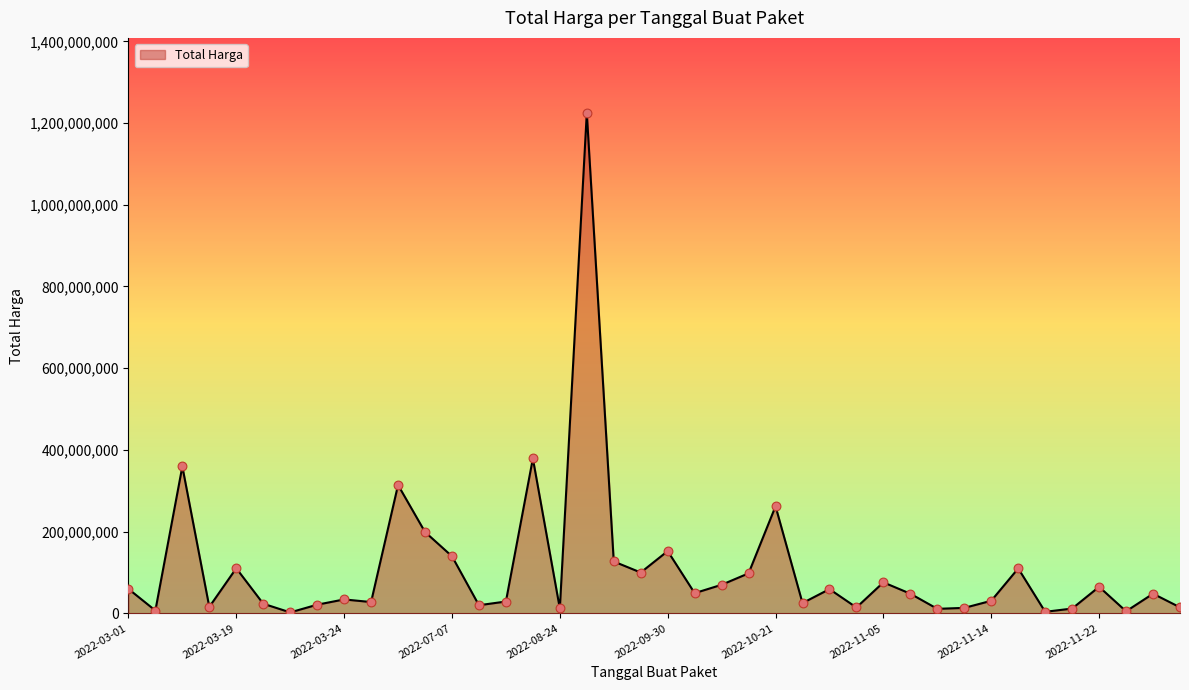

What is the greatest value displayed?

1224682000